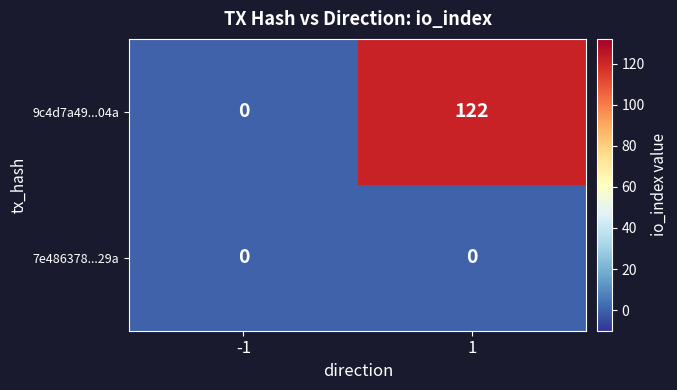

The value of 7e486378...29a at -1 is 0. True or false?

True